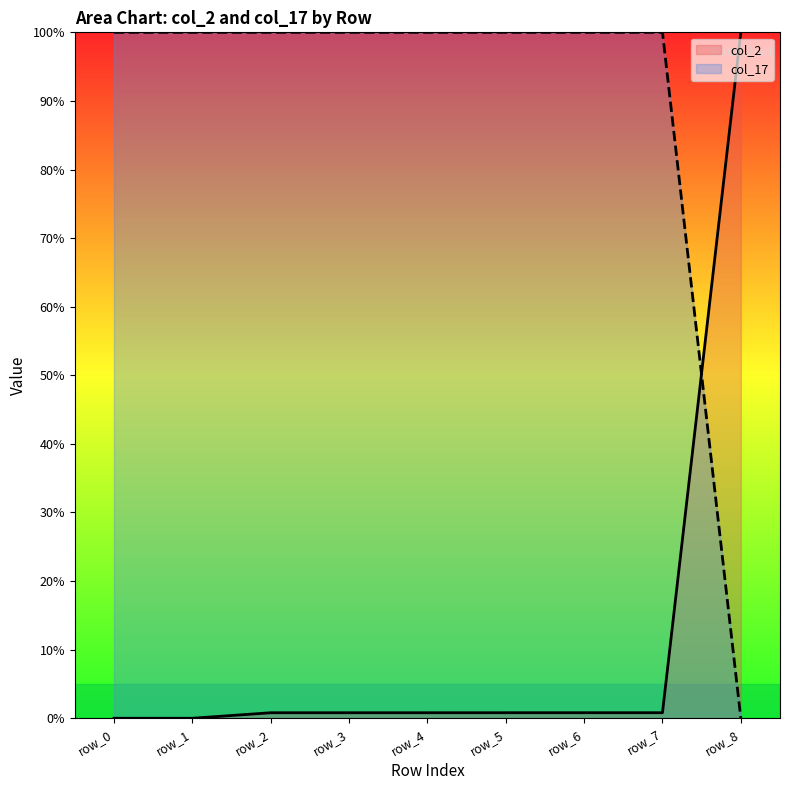

What is the difference between the col_2 values at row_3 and row_0?

0.8